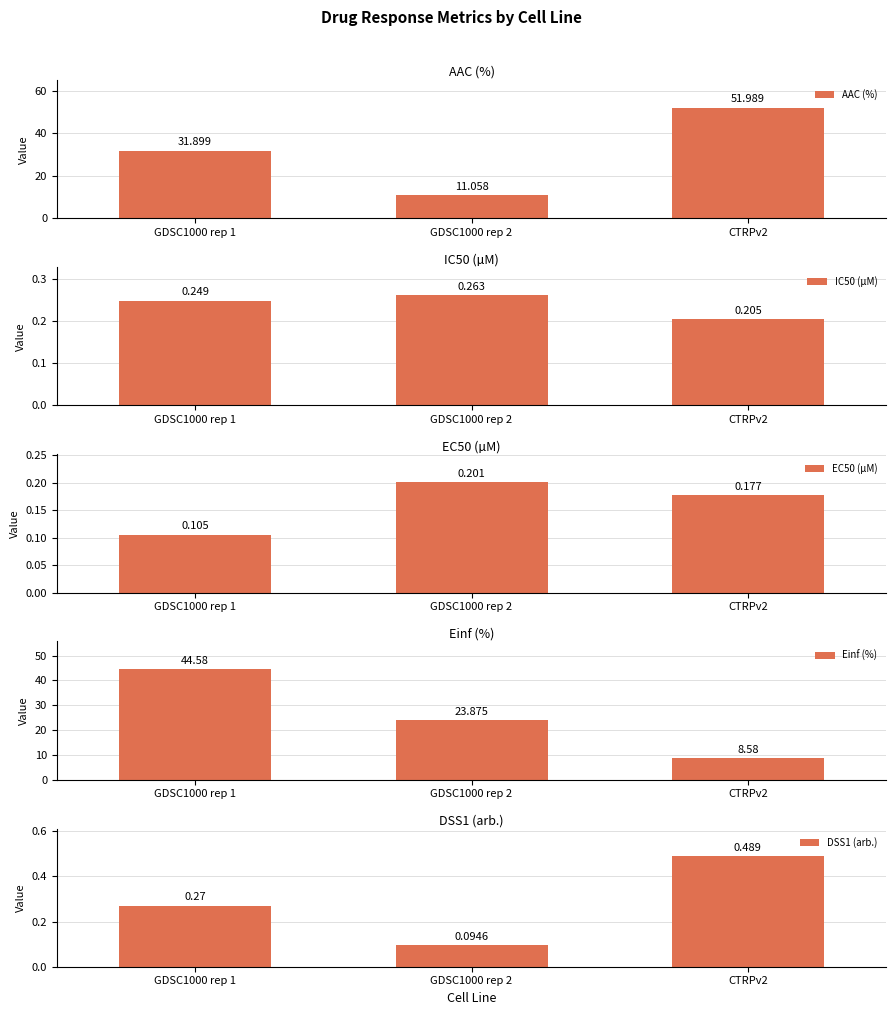

Reading left to right, transcribe all the data shown in this chart.

AAC (%): 31.9	11.1	52.0
IC50 (µM): 0.2	0.3	0.2
EC50 (µM): 0.1	0.2	0.2
Einf (%): 44.6	23.9	8.6
DSS1 (arb.): 0.3	0.1	0.5